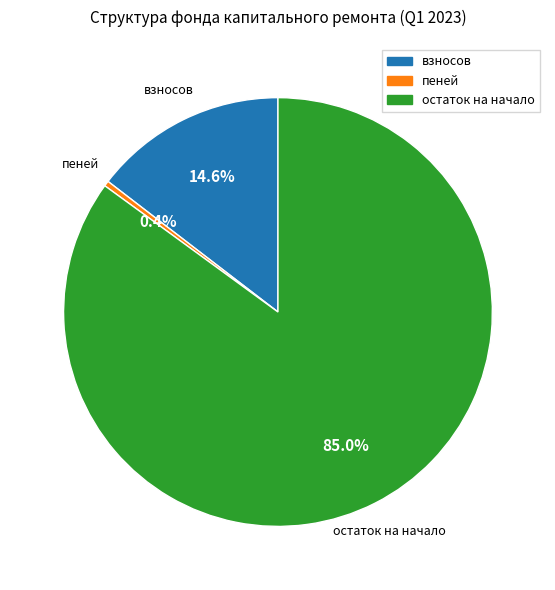

To the nearest percent, what is the difference between the largest and smallest slice percentages?

85%